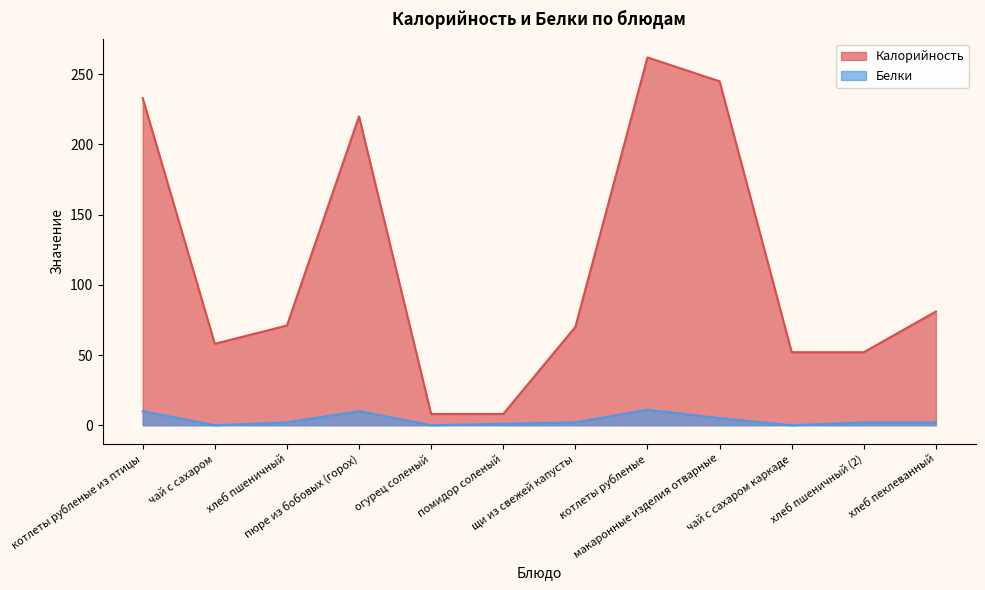

Rank the series by their maximum value, from highest to lowest.

Калорийность, Белки